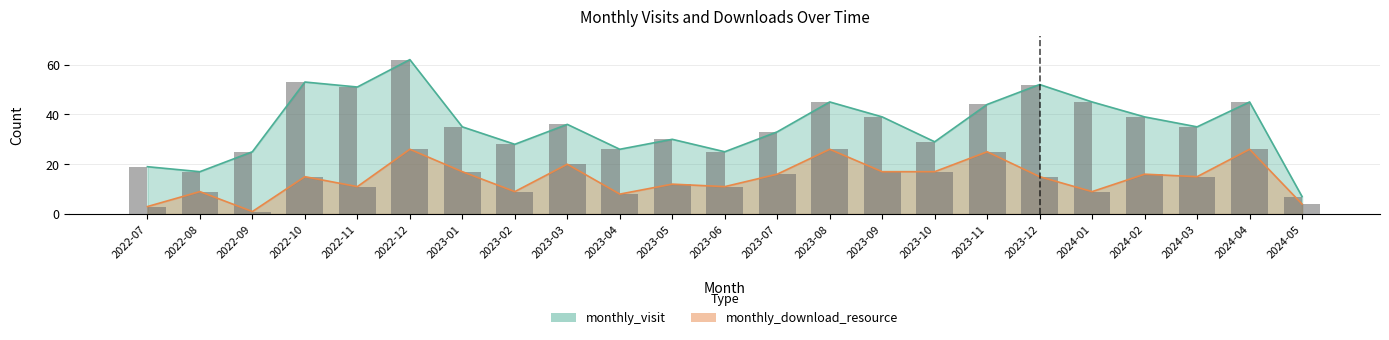

Rank the series by their average value, from lowest to highest.

monthly_download_resource, monthly_visit